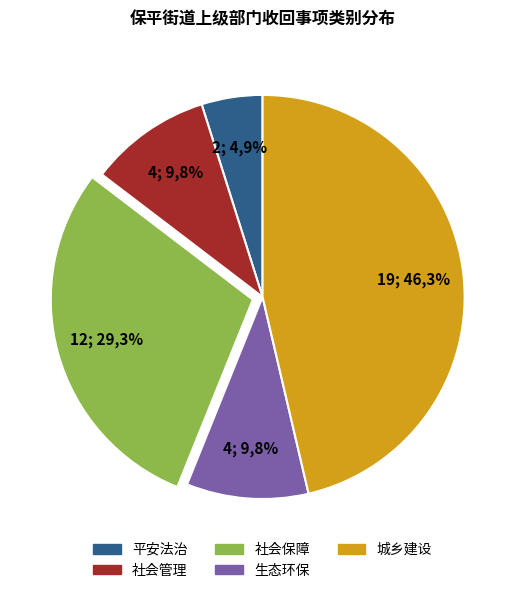

What portion of the pie excludes 城乡建设?

53.7%